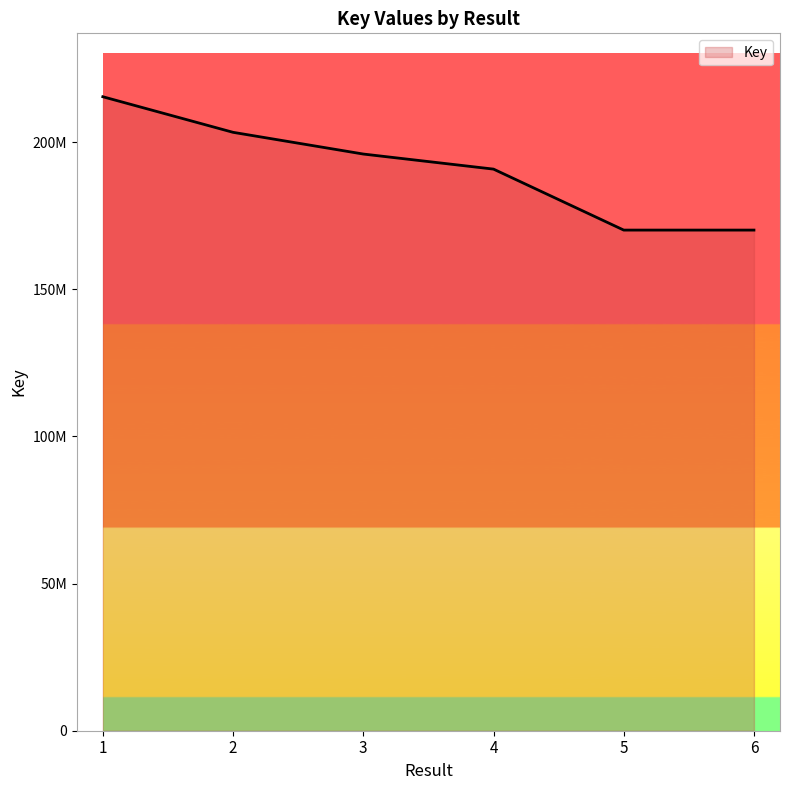

The chart shows a value of 50562784 at 6. True or false?

False